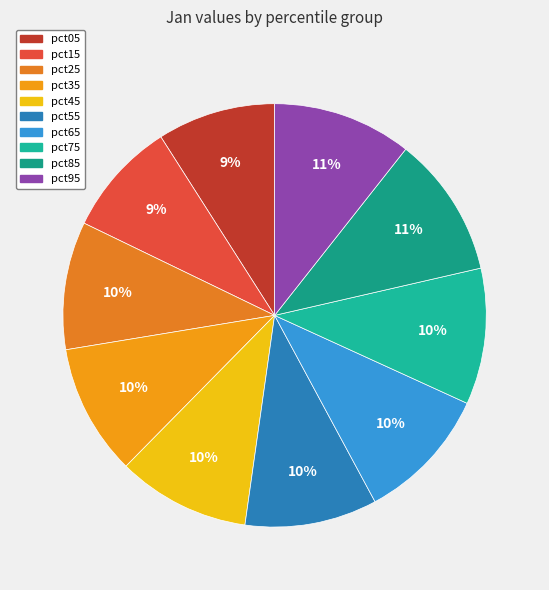

True or false: pct15 accounts for 1% of the total.

False